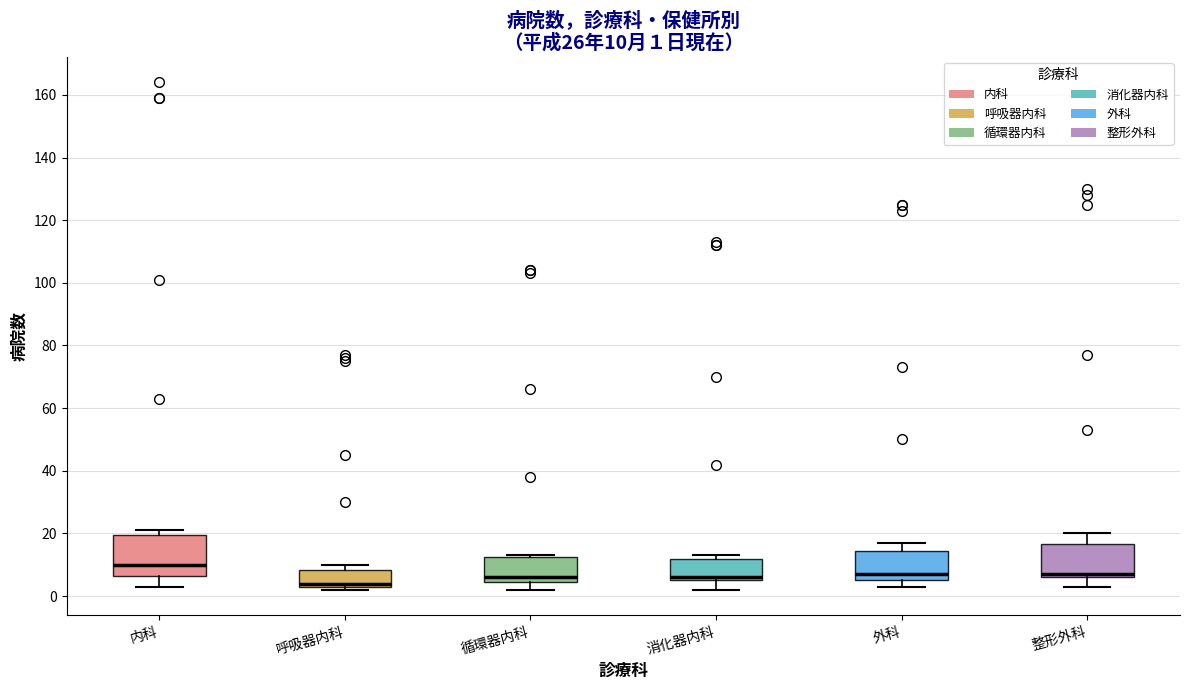

Which box is the tallest, from its lower edge to its upper edge?

内科